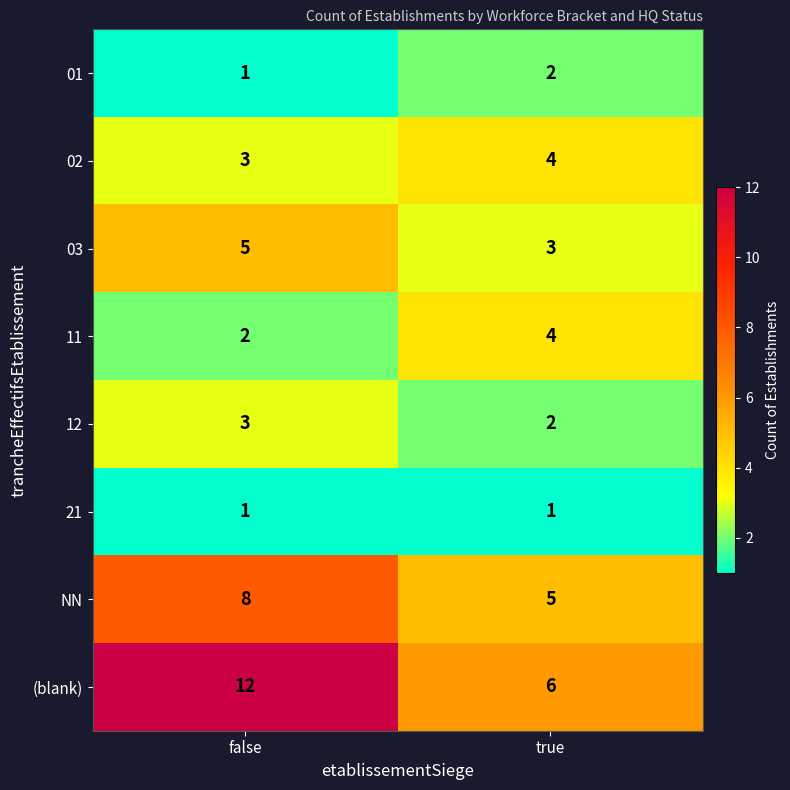

Is the value of 02 at true greater than the value of 01 at true?

Yes